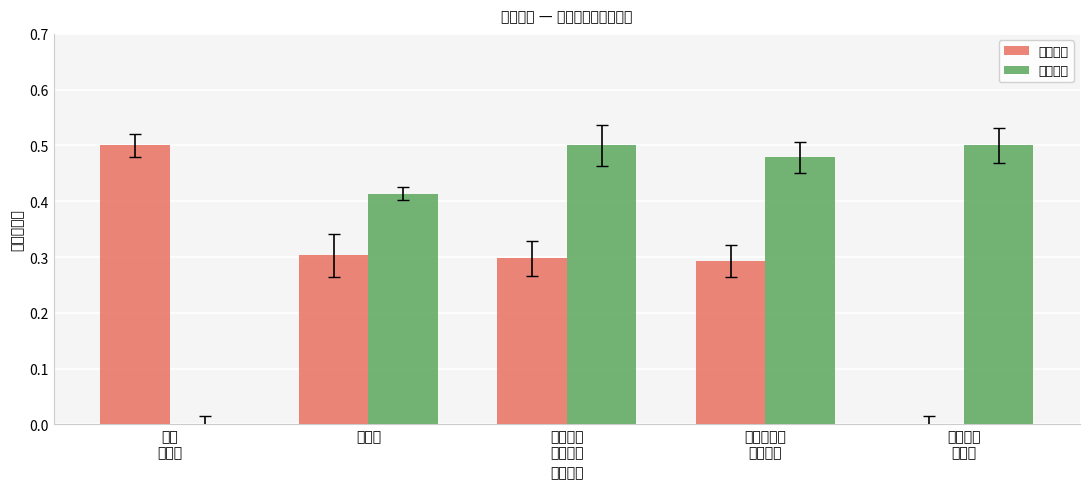

At which category is the sum across all series the highest?

电气工程
与自动化